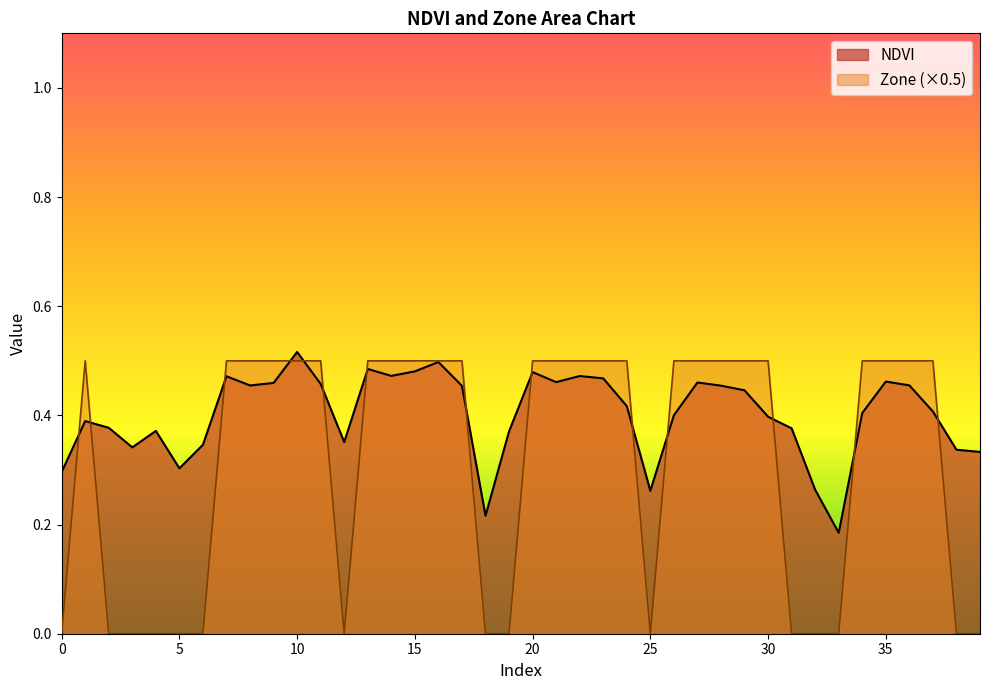

True or false: NDVI and Zone cross at least once.

True